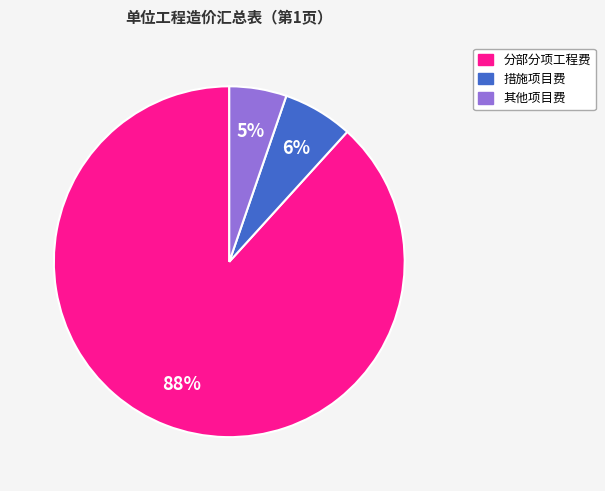

Approximately how many times larger is the value at 其他项目费 compared to 措施项目费?

0.8